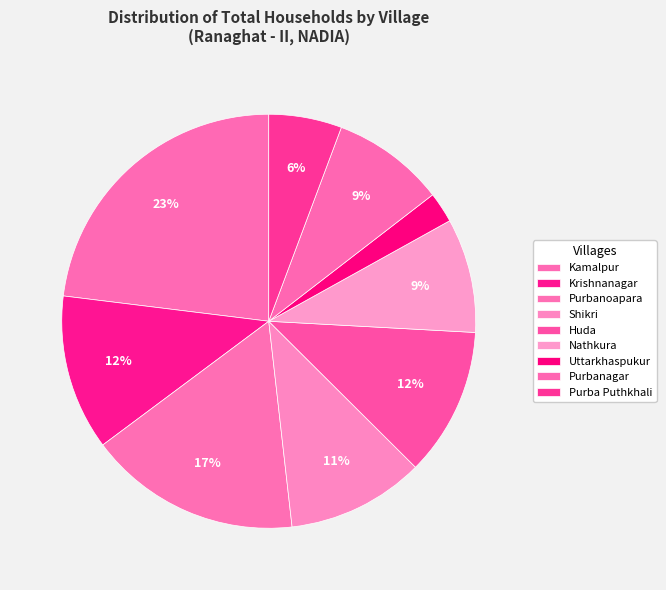

The Shikri slice represents 11% of the pie. True or false?

True